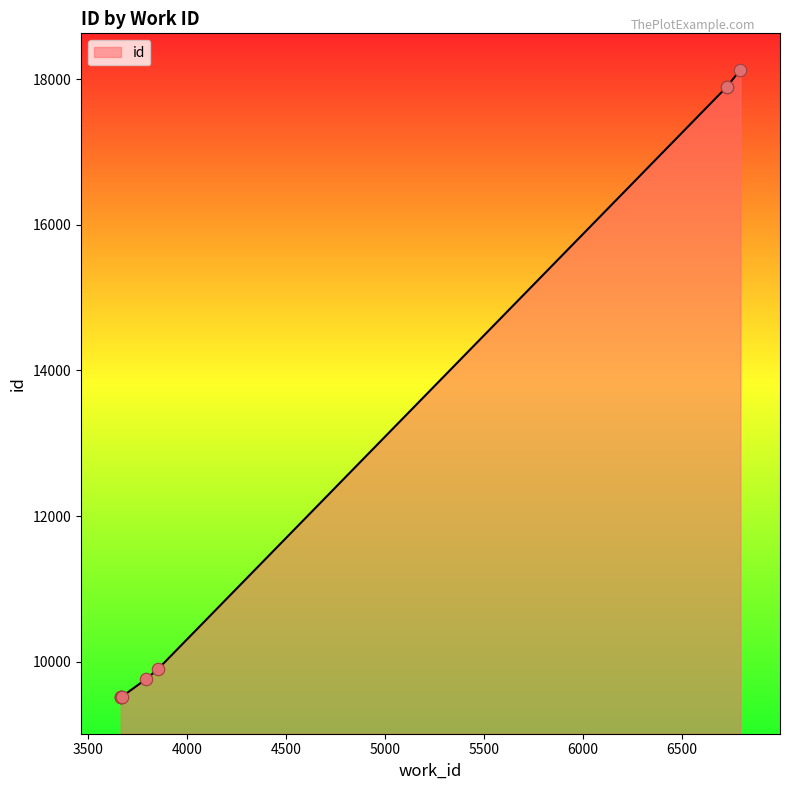

Approximately how many times larger is the value at 6795 compared to 3664?

1.9